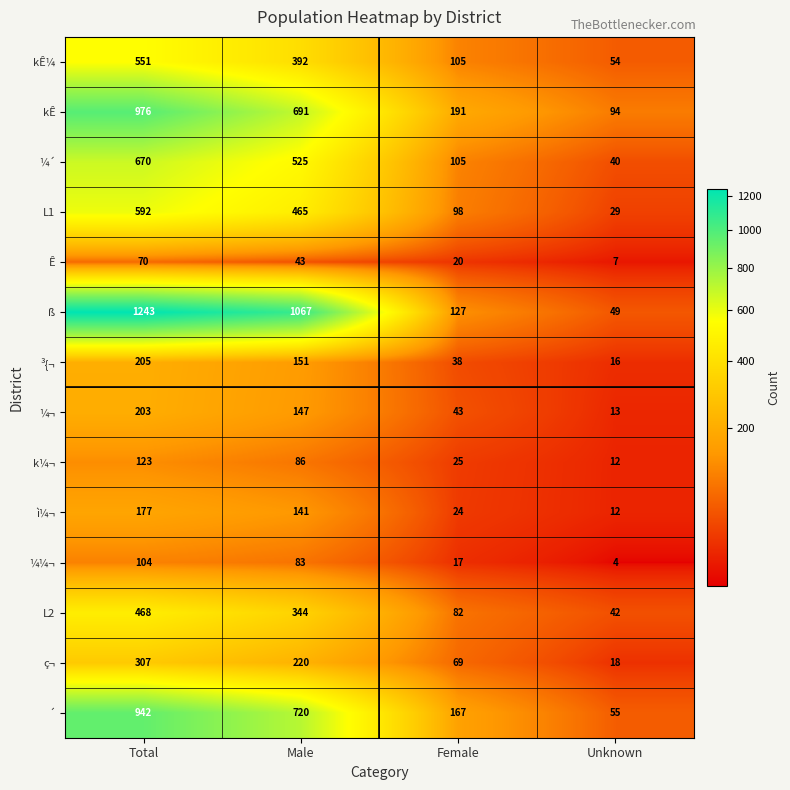

Which series has the largest total across all categories?

ß